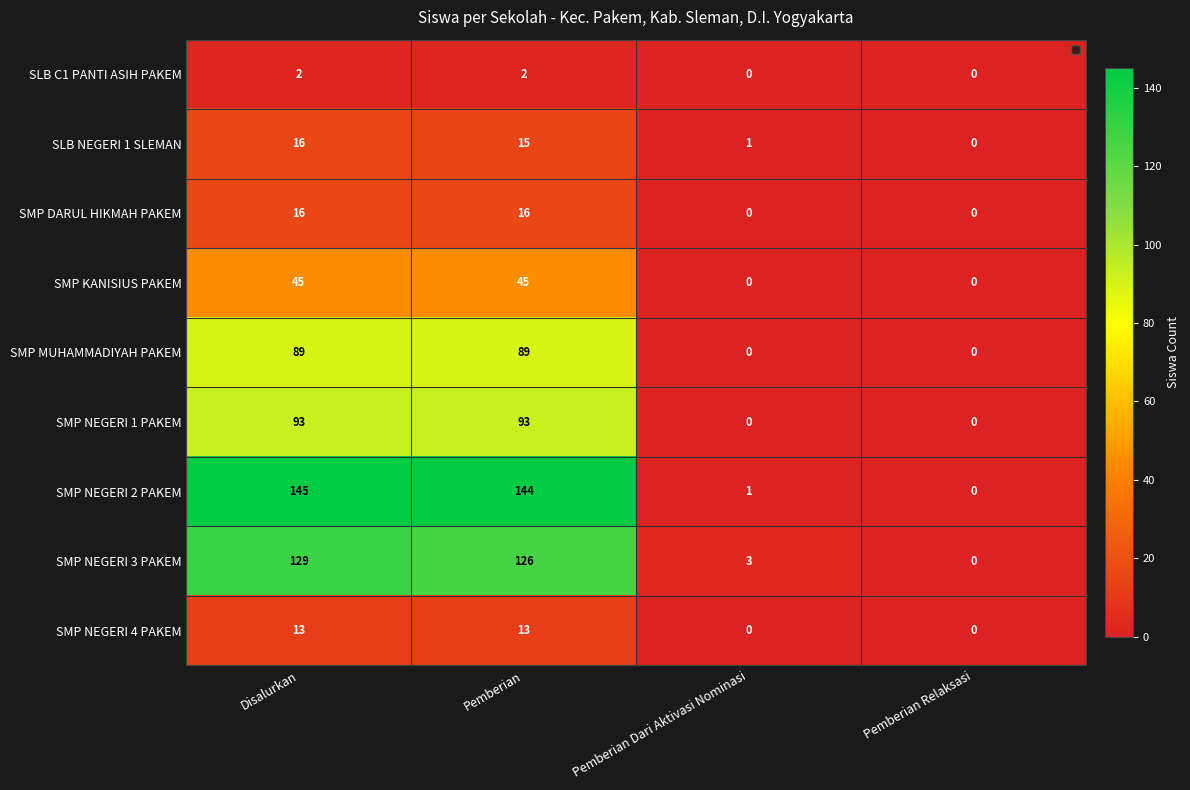

Which has a higher value, Disalurkan or Pemberian?

Disalurkan